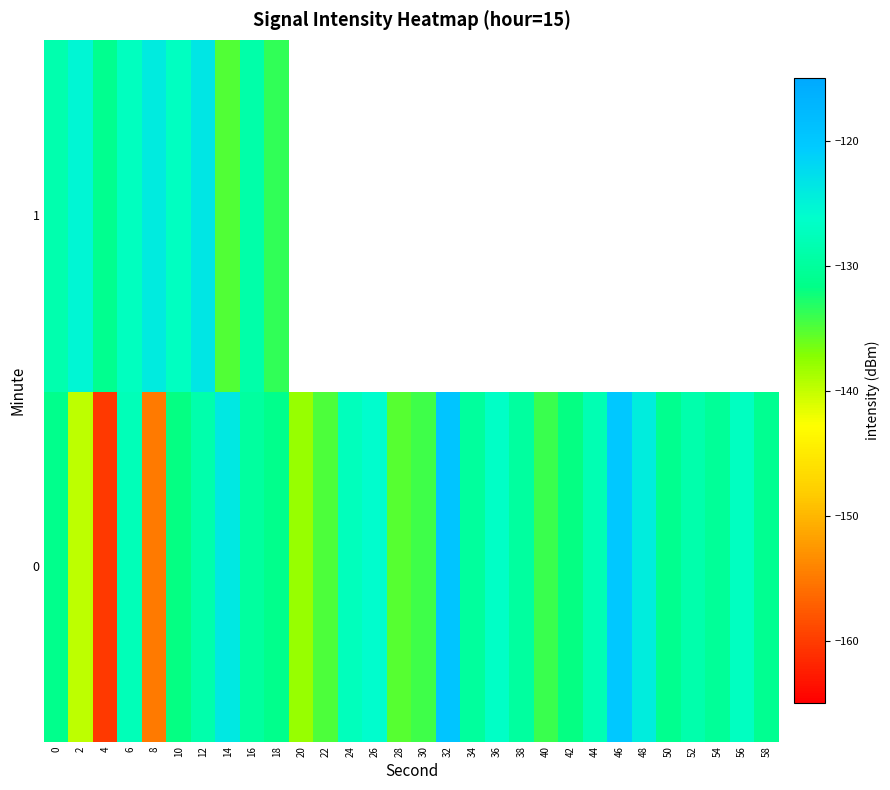

Rank the categories by 1 value from highest to lowest.

12, 8, 2, 10, 6, 0, 16, 4, 18, 20, 22, 24, 26, 28, 30, 32, 34, 36, 38, 40, 42, 44, 46, 48, 50, 52, 54, 56, 58, 14